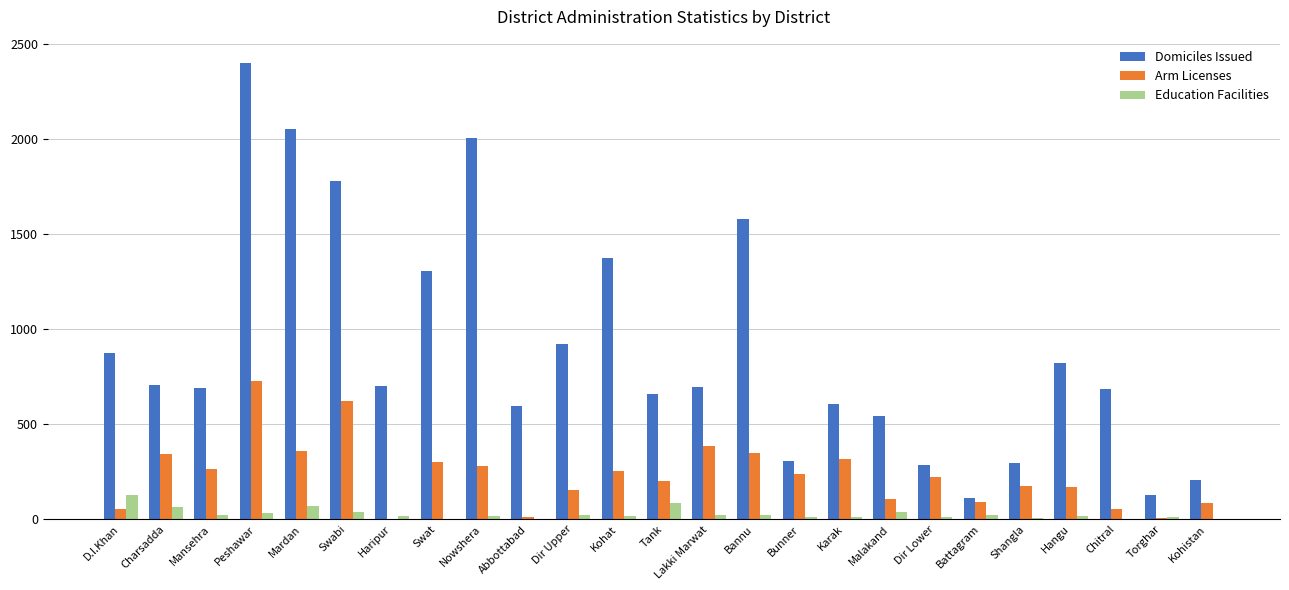

At which category does the chart reach its peak across all series?

Peshawar